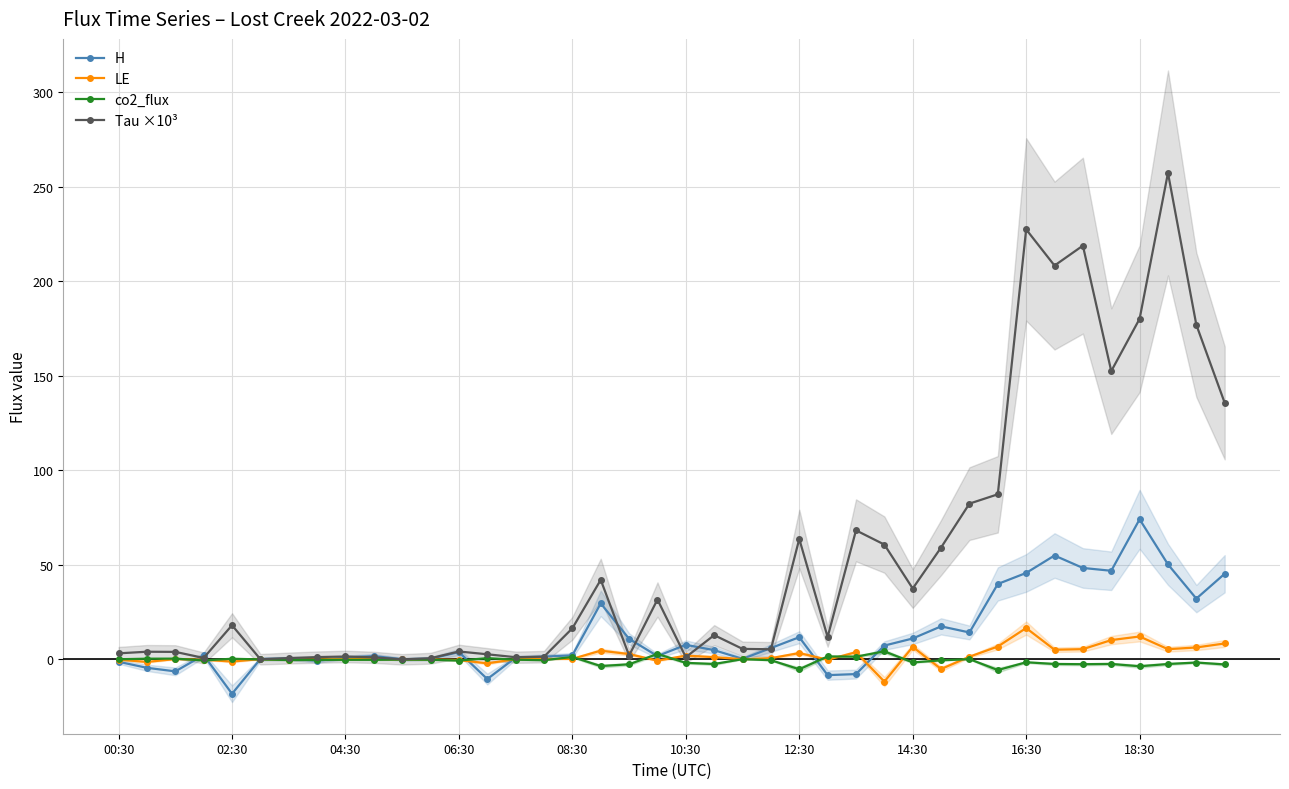

True or false: H has more than 0 points higher than both neighbors.

True